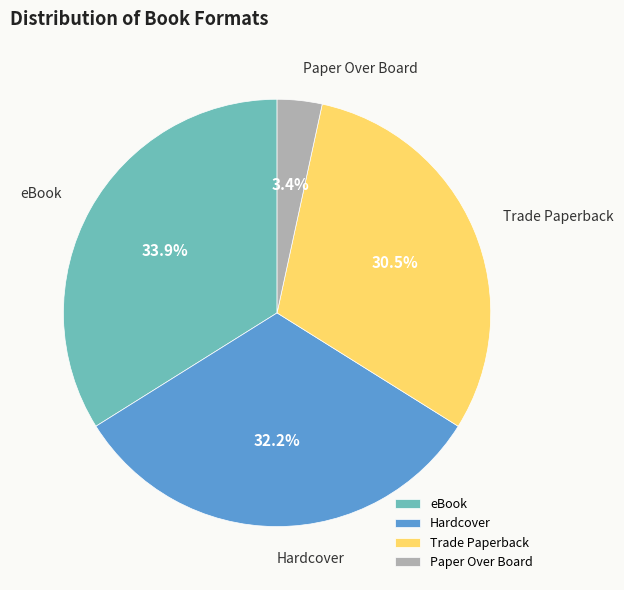

Is there any slice that represents more than half of the pie?

No